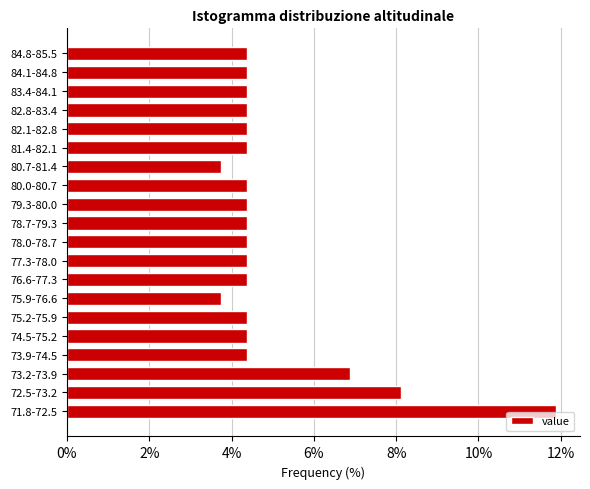

Reading top to bottom, list all the values displayed in this chart.

84.8-85.5=4.4	84.1-84.8=4.4	83.4-84.1=4.4	82.8-83.4=4.4	82.1-82.8=4.4	81.4-82.1=4.4	80.7-81.4=3.8	80.0-80.7=4.4	79.3-80.0=4.4	78.7-79.3=4.4	78.0-78.7=4.4	77.3-78.0=4.4	76.6-77.3=4.4	75.9-76.6=3.8	75.2-75.9=4.4	74.5-75.2=4.4	73.9-74.5=4.4	73.2-73.9=6.9	72.5-73.2=8.1	71.8-72.5=11.9